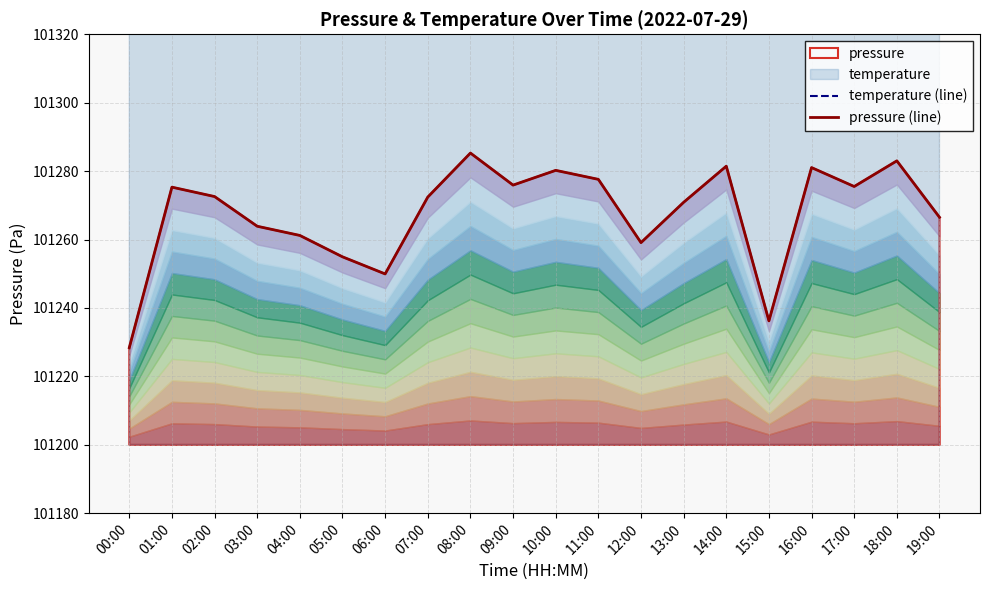

Reading left to right, transcribe all the data shown in this chart.

temperature (line): 102200.0	104300.0	104150.0	103850.0	104050.0	104000.0	104300.0	105100.0	105250.0	105300.0	105350.0	105700.0	105000.0	105400.0	105450.0	103950.0	105350.0	105200.0	105500.0	105000.0
pressure (line): 101228.4	101275.3	101272.6	101263.9	101261.2	101254.9	101249.9	101272.4	101285.3	101275.9	101280.2	101277.6	101259.1	101270.9	101281.4	101236.2	101281.0	101275.5	101283.0	101266.5